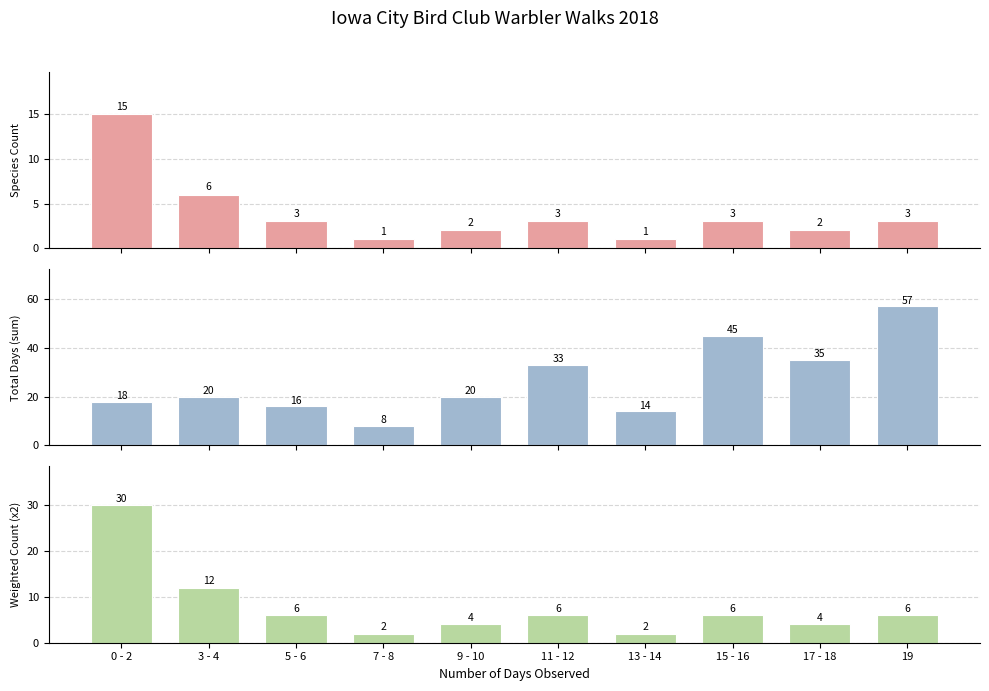

How many series are shown in this chart?

3